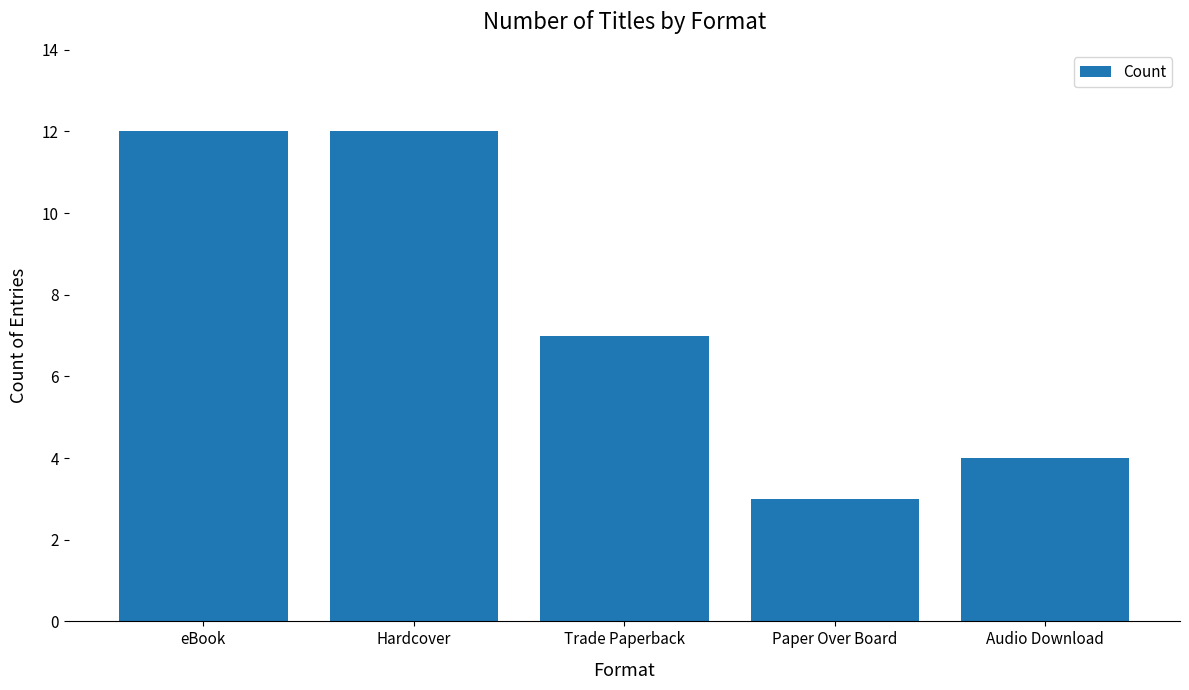

What is the minimum value shown in the chart?

3